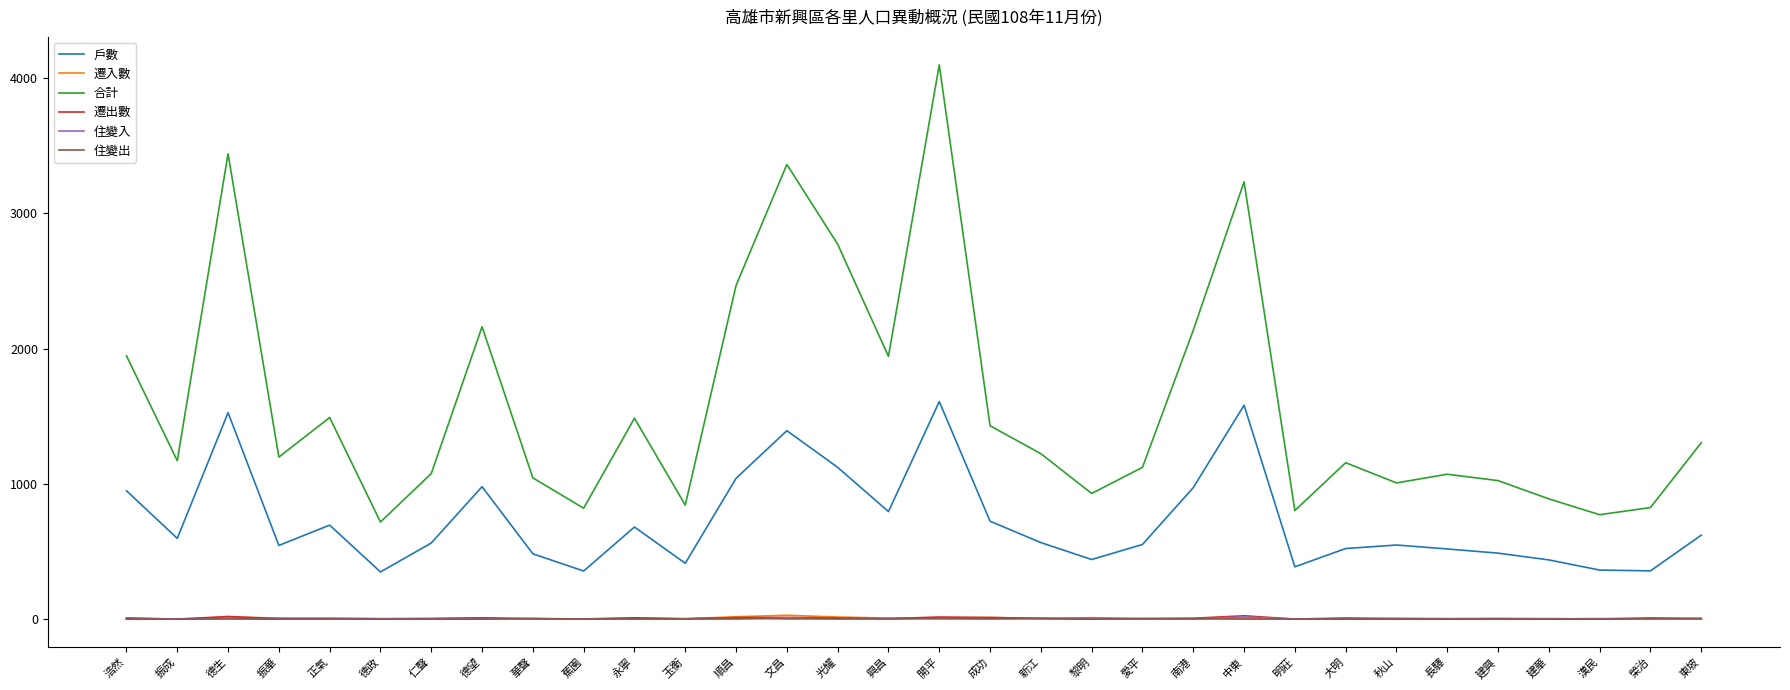

Between 南港 and 長驛, which series saw the biggest shift?

合計